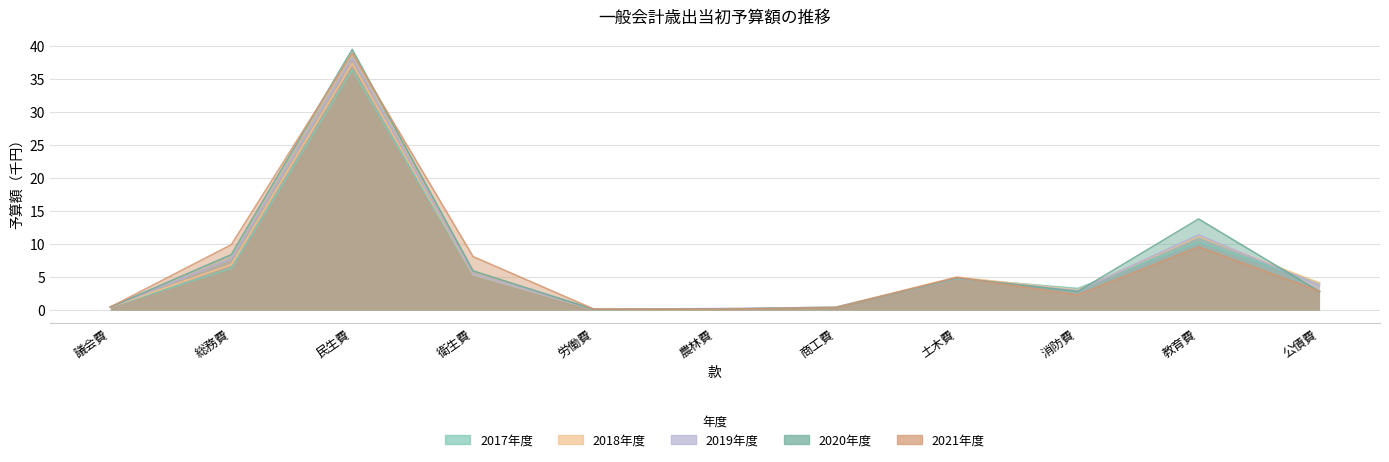

What is the smallest value displayed?

0.1